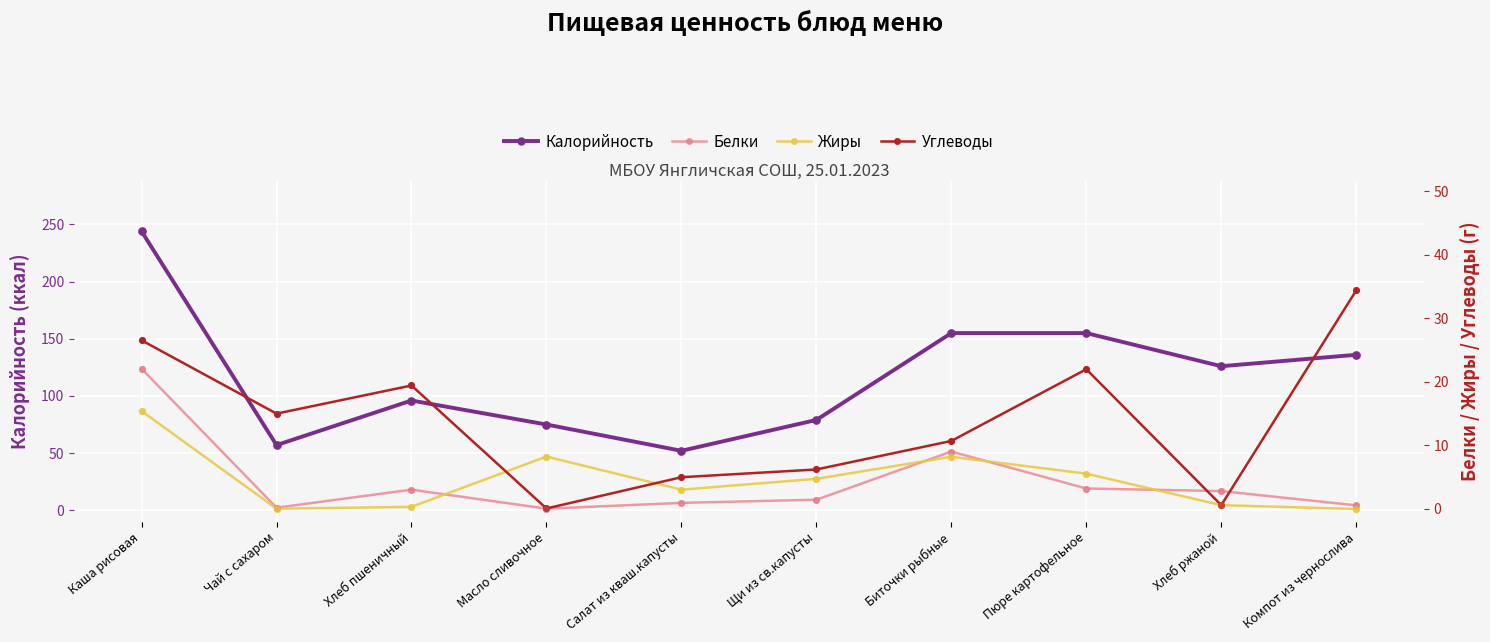

What is the total value across all series at Хлеб пшеничный?

118.8